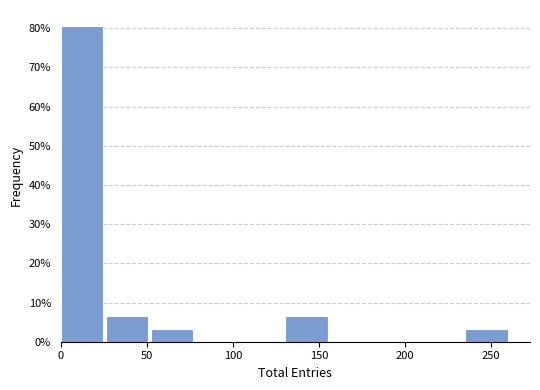

Reading left to right, list every bar in this chart as the range it spans on the x-axis followed by its height. Neither the bar edges nor the heights are printed on the chart, so give them approximately, as read against the axes.

0 to 25: 81
25 to 50: 6
50 to 80: 3
80 to 105: 0
105 to 130: 0
130 to 155: 6
155 to 185: 0
185 to 210: 0
210 to 235: 0
235 to 260: 3